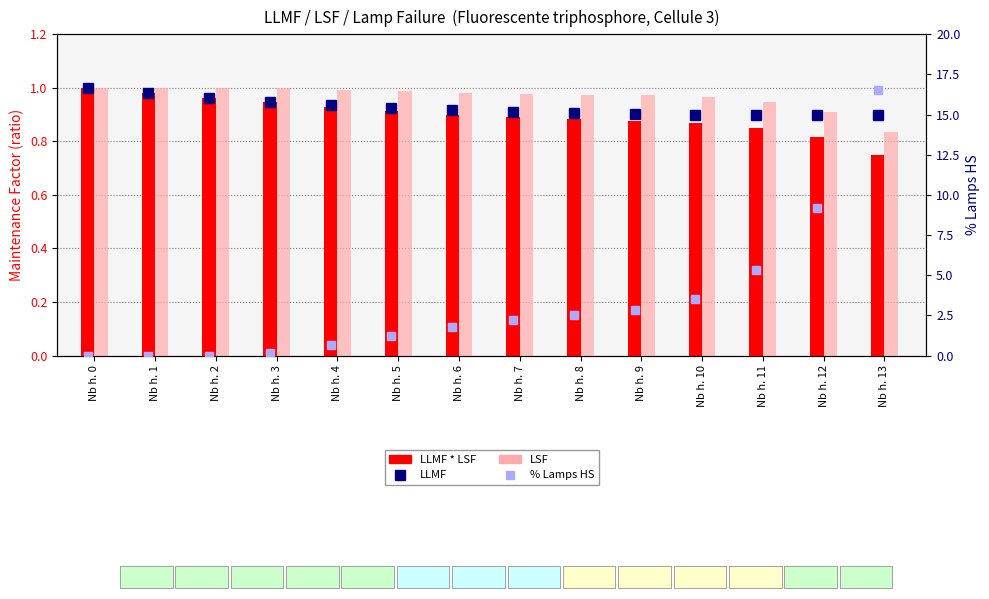

Which has a higher value, Nb h. 12 or Nb h. 8?

Nb h. 8